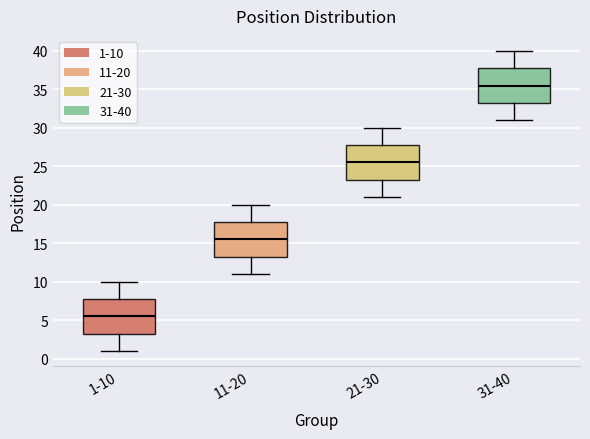

Where is the lower edge of the box for 31-40 on the y-axis? The values are not printed on the chart, so give them approximately, as read against the axis.

33.5